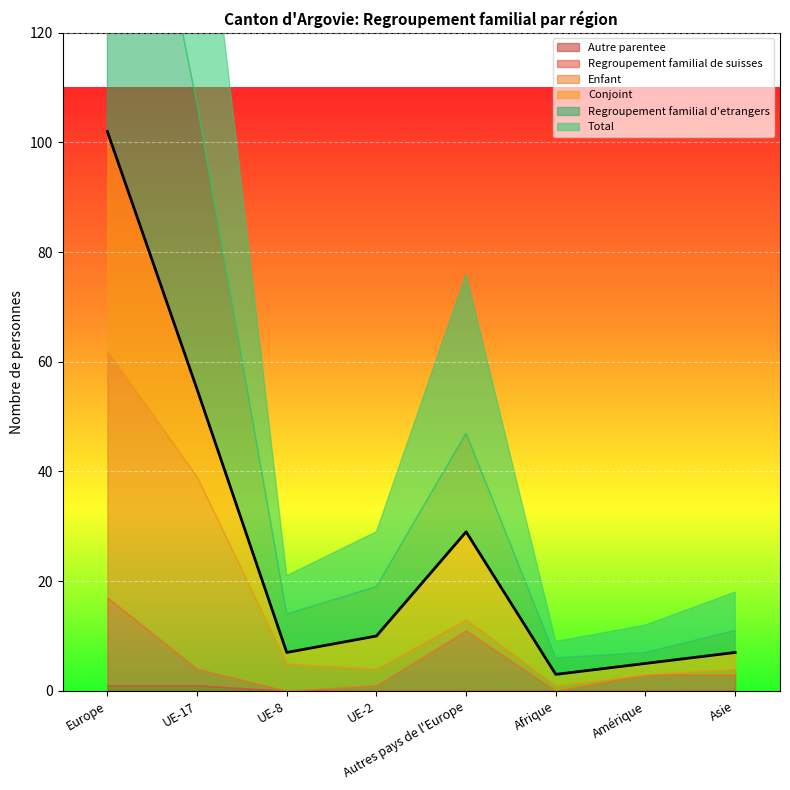

Which category has the highest value in the Regroupement familial d'etrangers series?

Europe